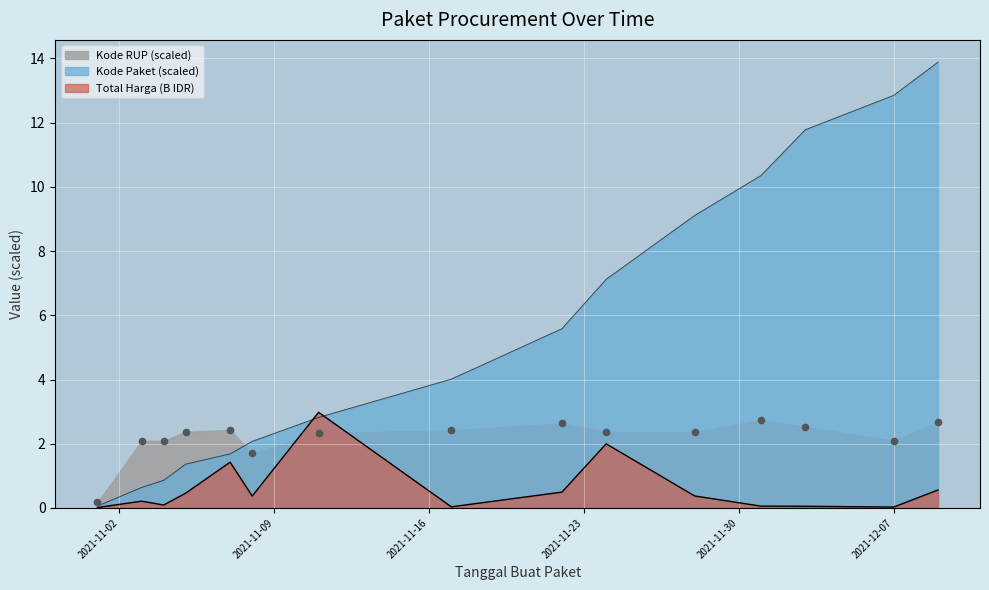

Which series contains the highest Y value?

Kode Paket (avg)